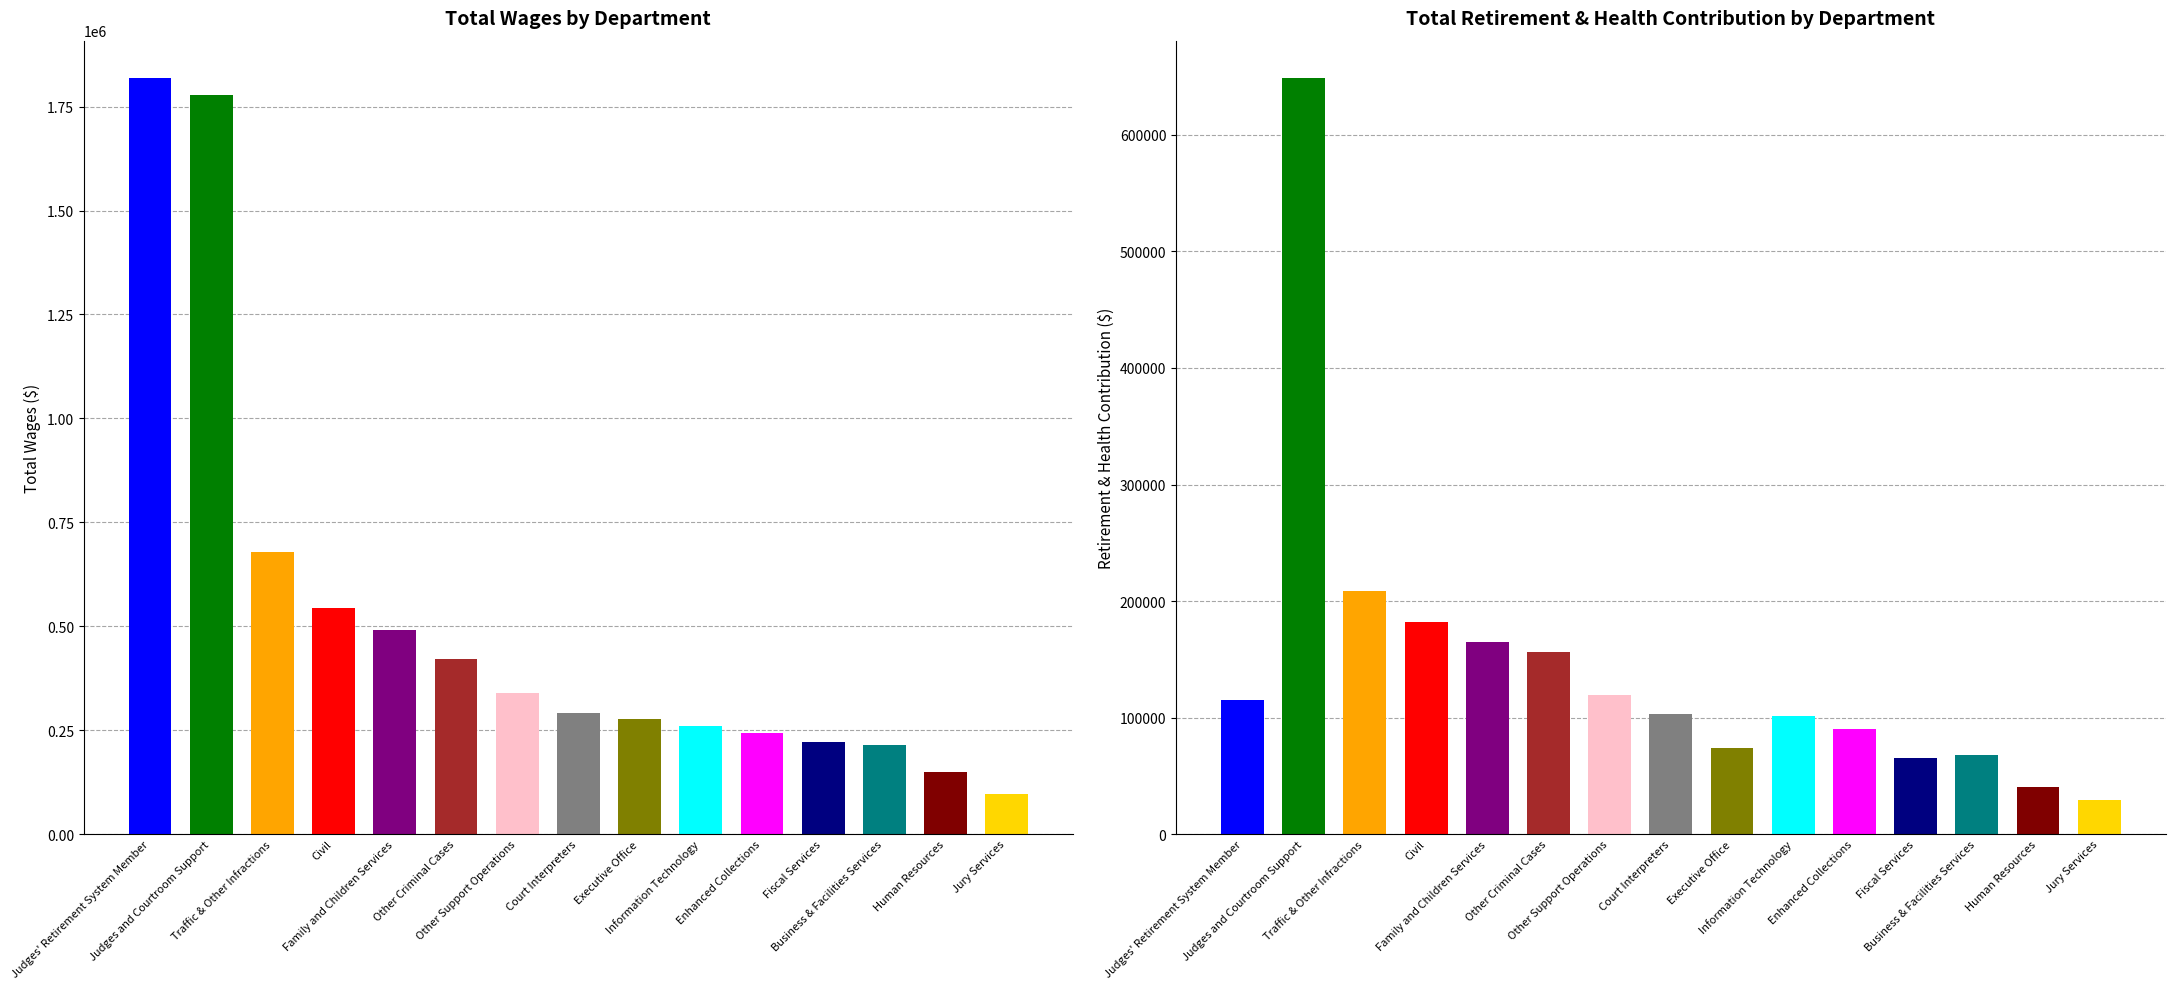

True or false: Total Wages has a value of 83249.3 at Court Interpreters.

False